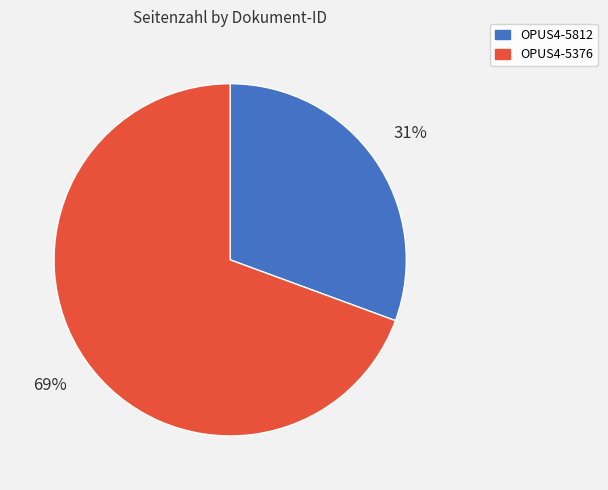

Which slice is the largest?

OPUS4-5376